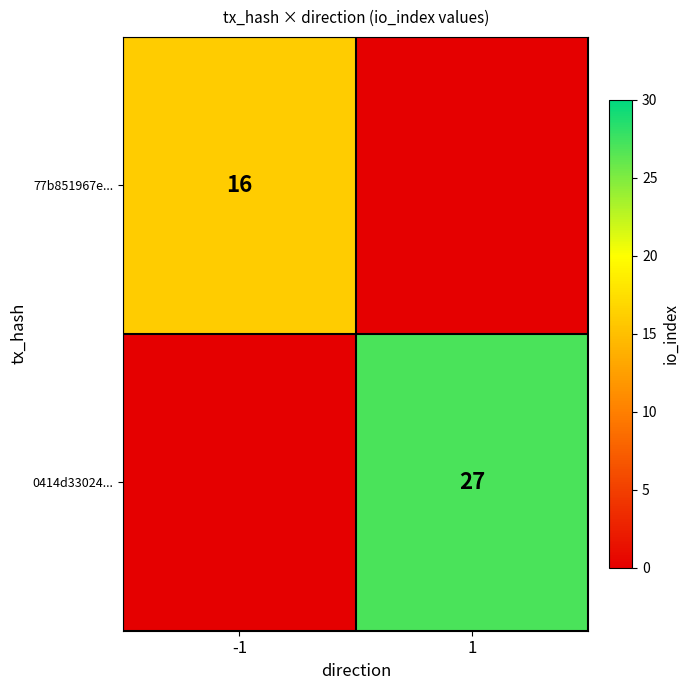

The 77b851967e... series shows 5 at -1. True or false?

False